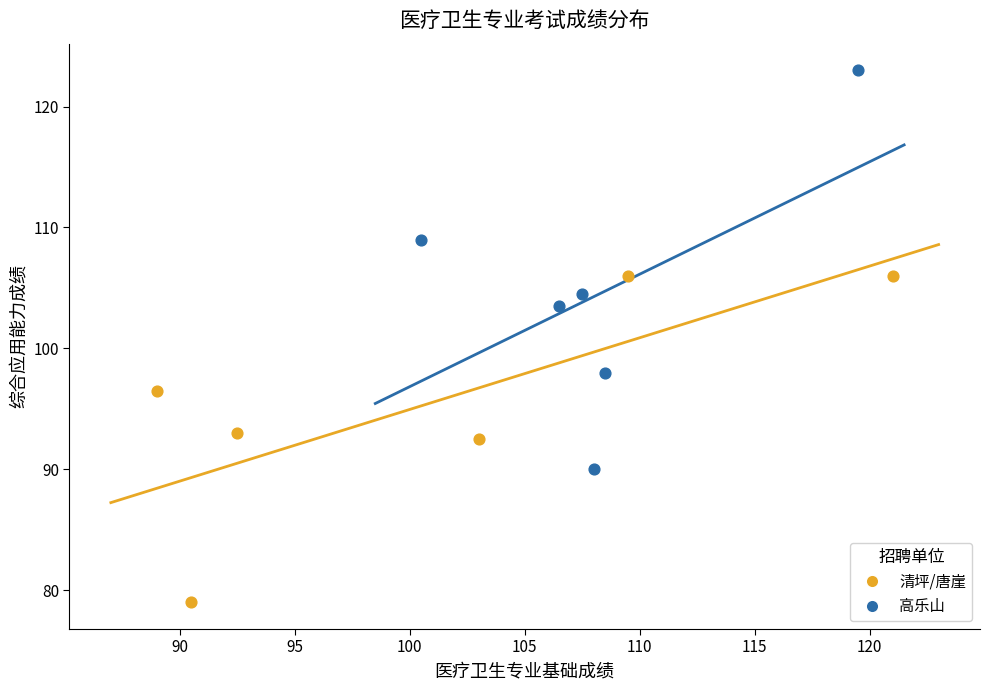

Which series contains the lowest Y value?

清坪/唐崖